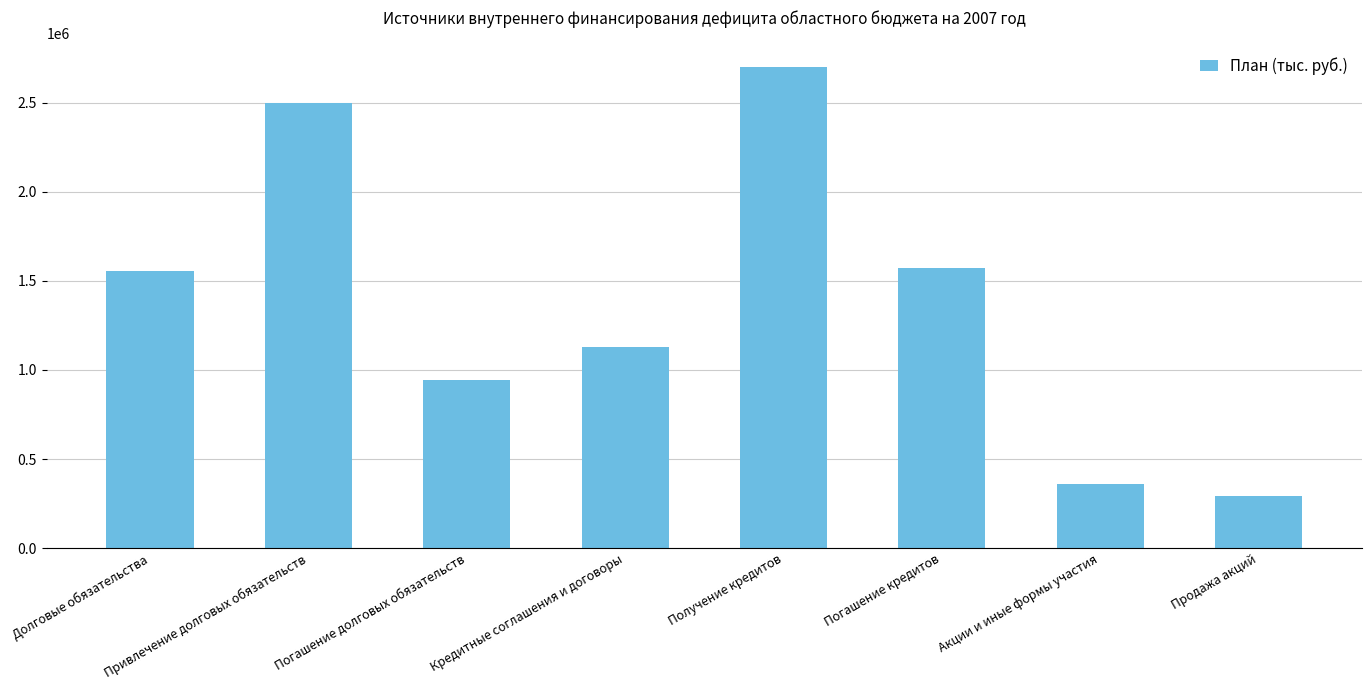

Does the chart contain stacked bars?

No